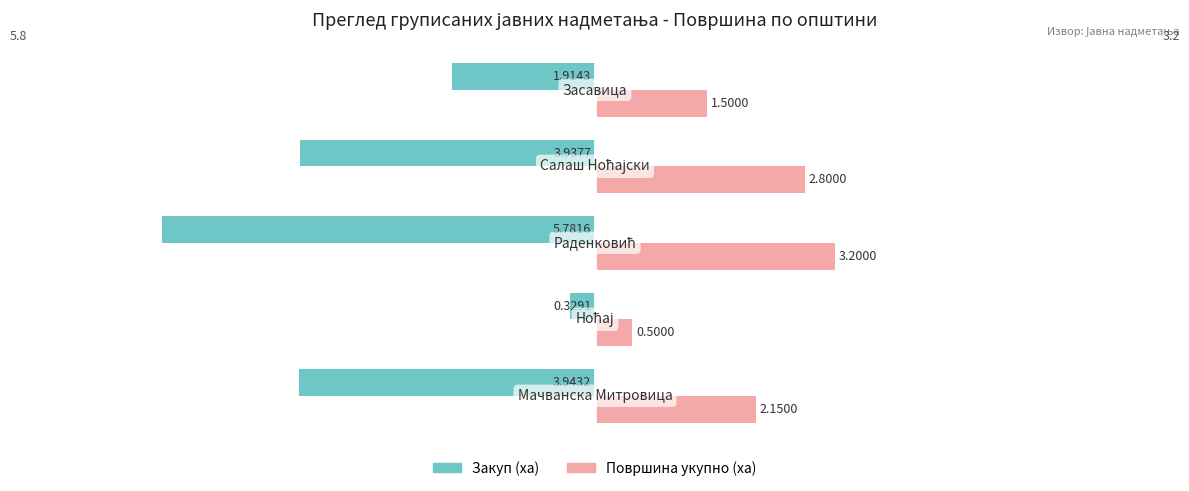

What is the difference between the second highest and second lowest values in the Закуп (ха) series?

2.0